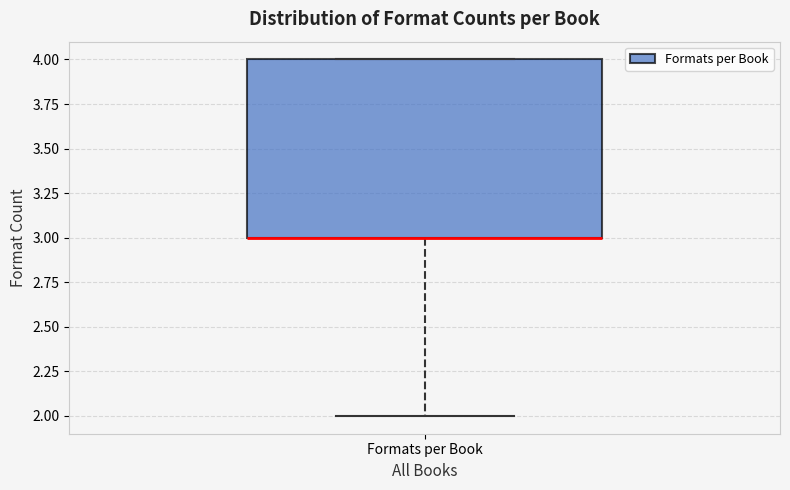

Read this box plot against the y-axis: the position of the median line, the range covered by the box, and the ends of both whiskers. The values are not printed on the chart, so give them approximately, as read against the axis.

median 3 (drawn on the box's lower edge), box 3 to 4, whiskers 2 to 4